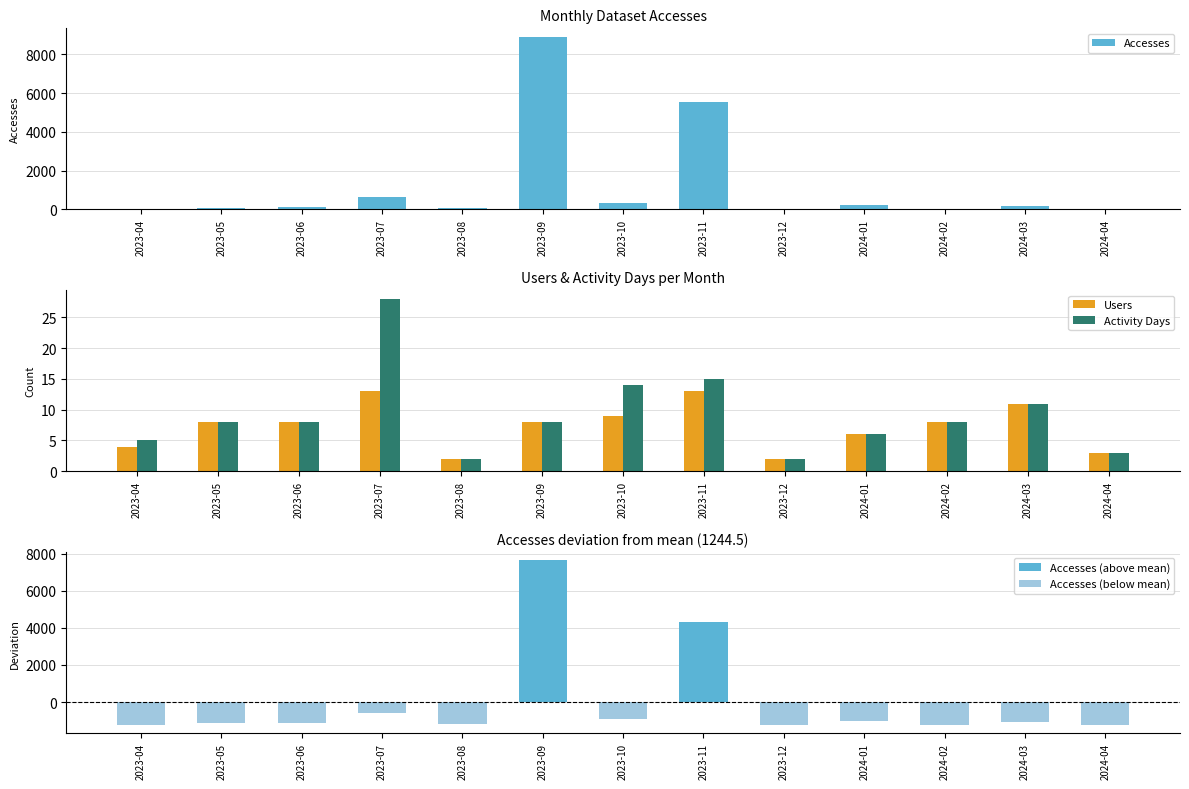

Which series changed the most between 2023-10 and 2023-12?

Accesses